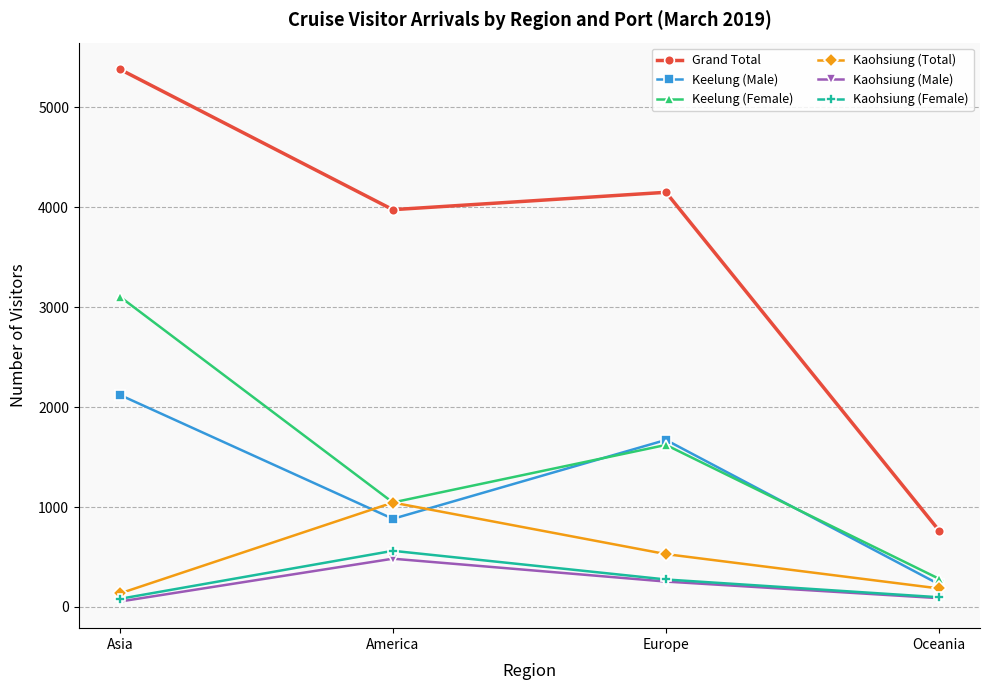

What is the maximum value for Keelung (Male)?

2123